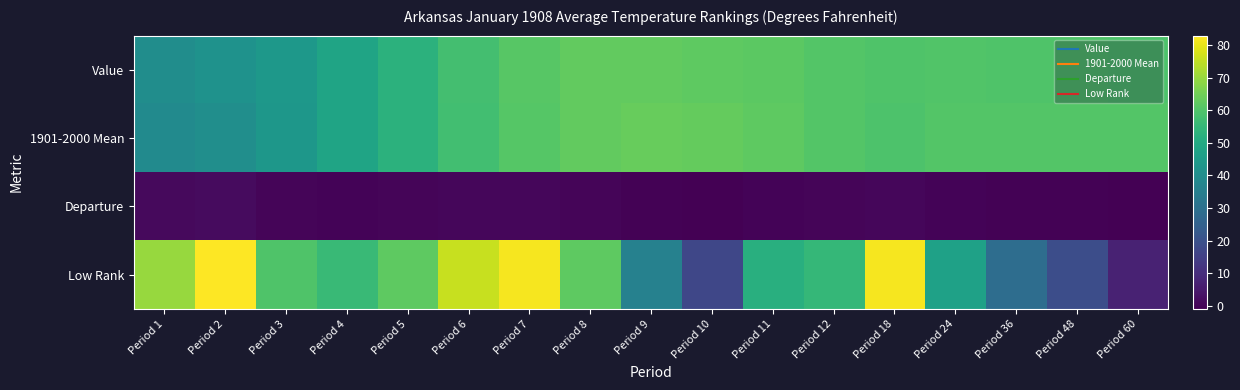

At which category does the chart reach its minimum across all series?

Period 10